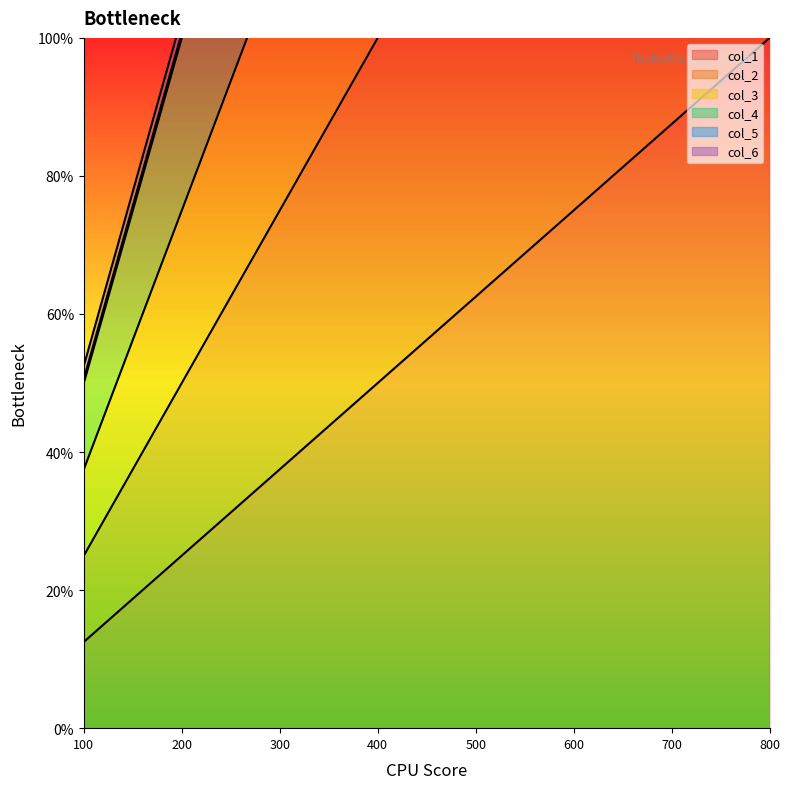

Rank the series by their maximum value, from lowest to highest.

col_1, col_2, col_3, col_4, col_5, col_6